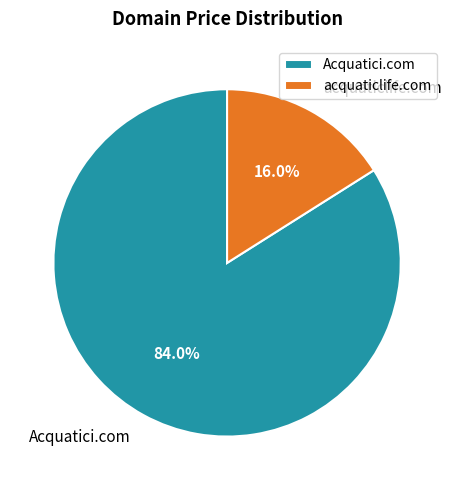

To the nearest percent, what portion does Acquatici.com represent?

84%